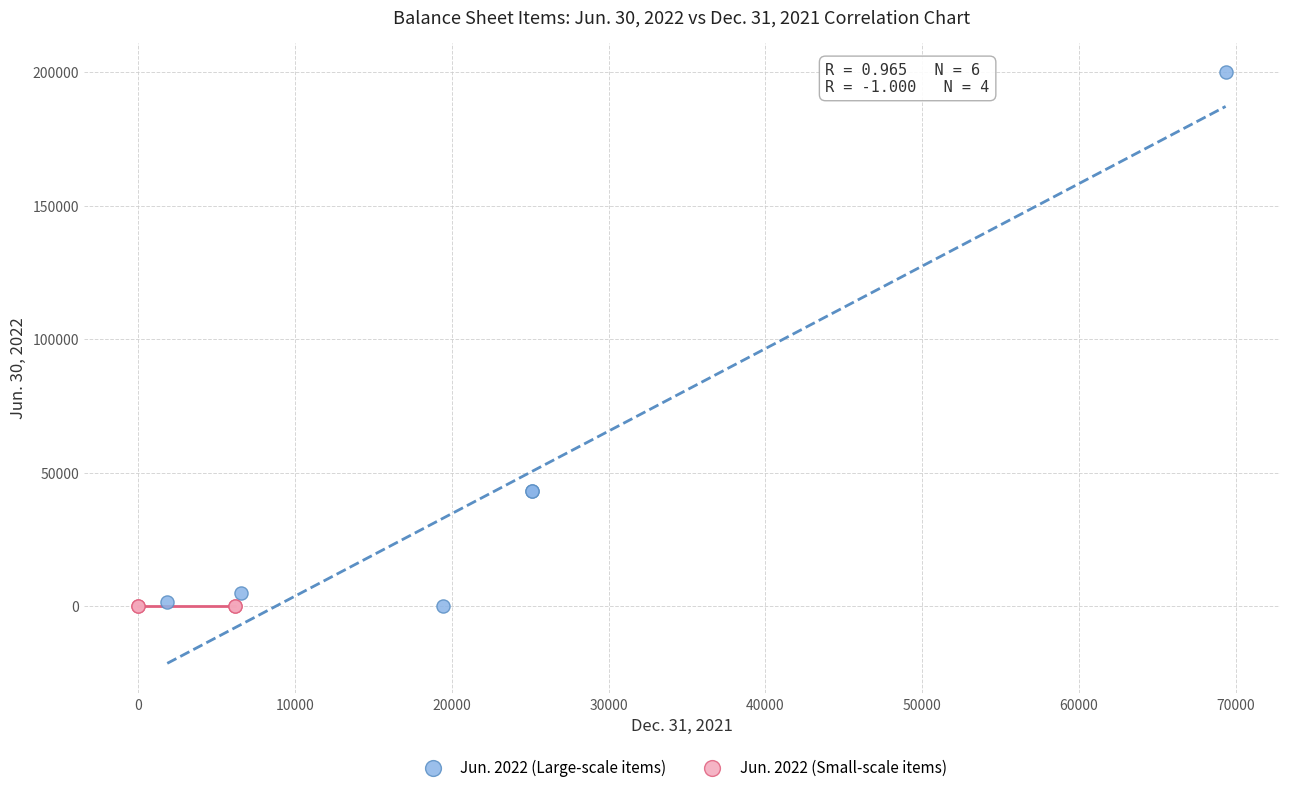

Which series contains the highest Y value?

Jun. 2022 (Large-scale items)